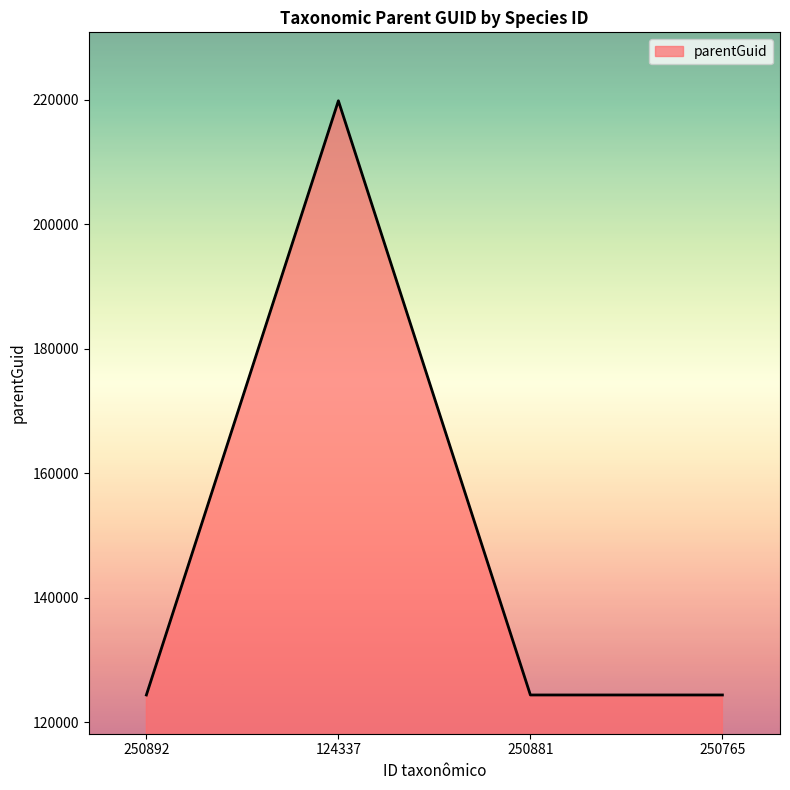

What is the greatest value displayed?

219814